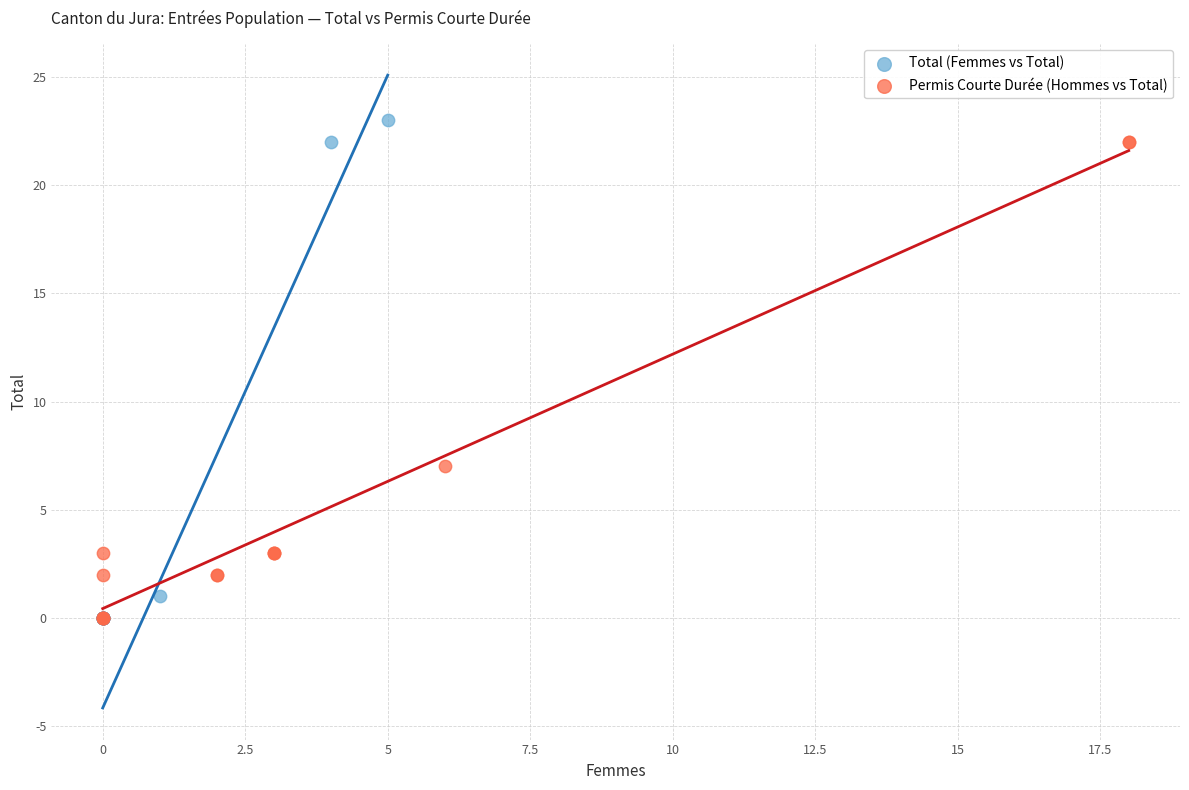

What are all the series names shown in the legend?

Total (Femmes vs Total), Permis Courte Durée (Hommes vs Total)